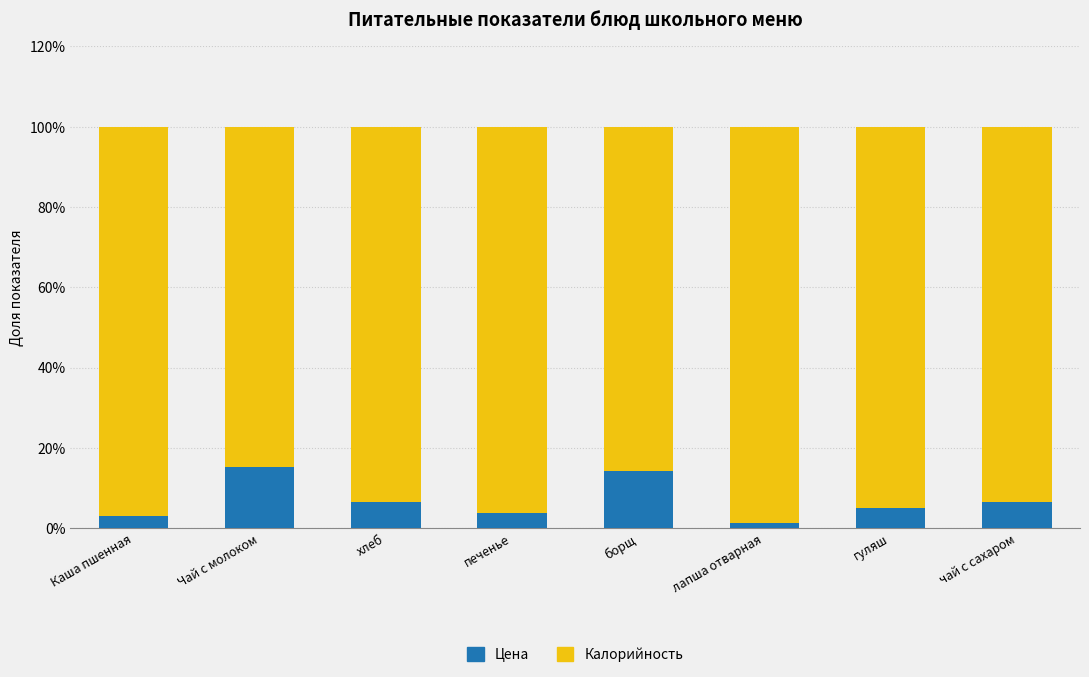

What is the total value across all series at хлеб?

100.0